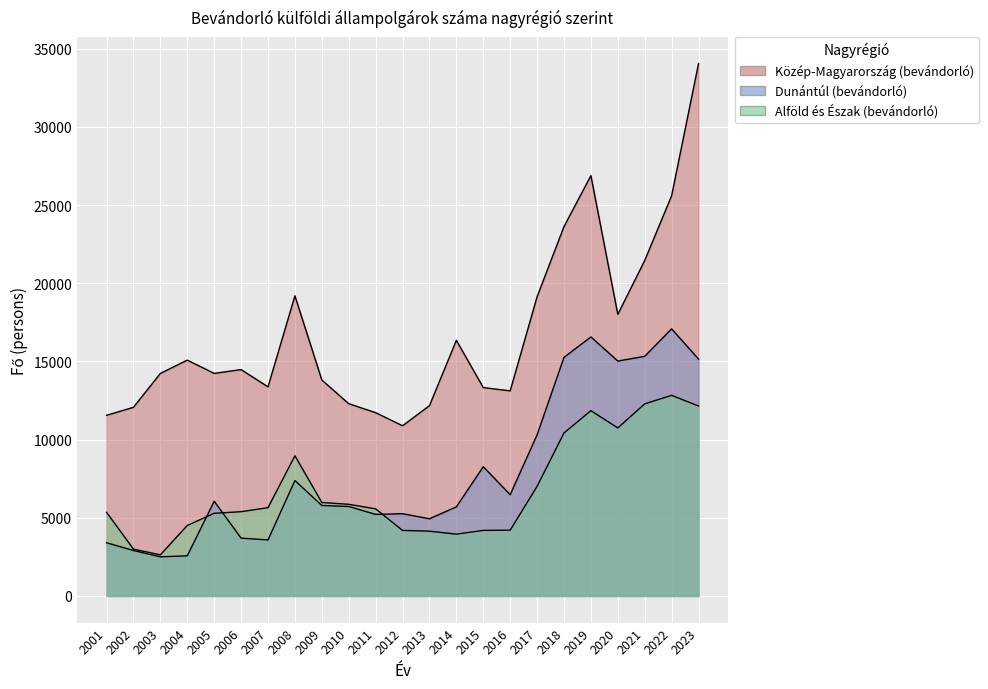

The value of Alföld és Észak (bevándorló) at 2022 is 5363. True or false?

False